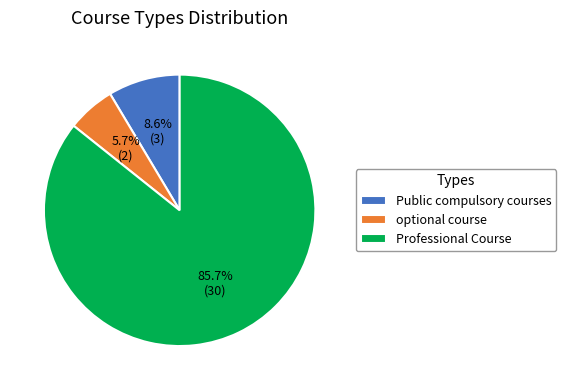

To the nearest percent, what is the difference between the largest and smallest slice percentages?

80%